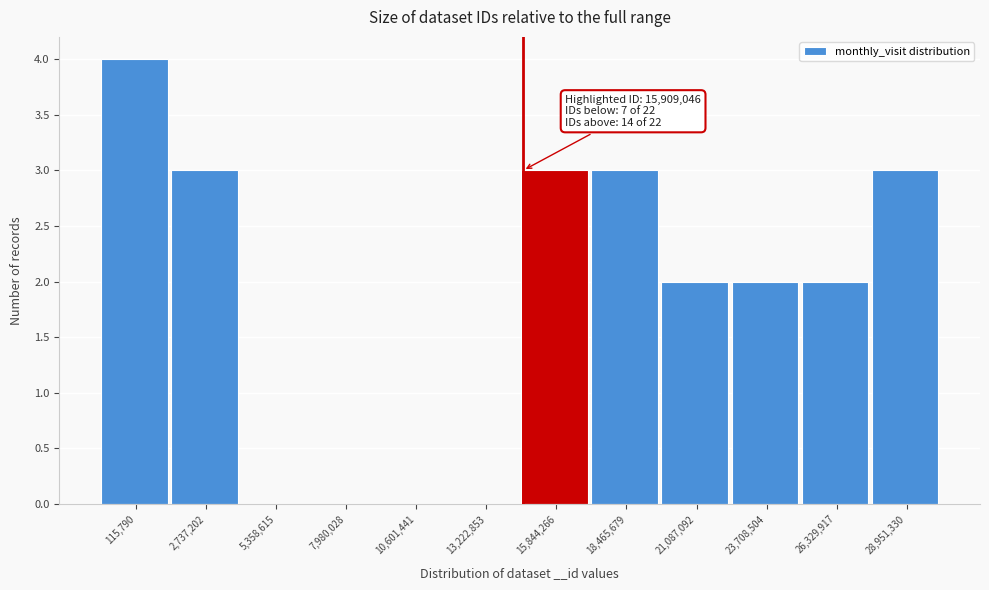

Reading left to right, transcribe all the data shown in this chart.

115,790=4	2,737,202=3	5,358,615=0	7,980,028=0	10,601,441=0	13,222,853=0	15,844,266=3	18,465,679=3	21,087,092=2	23,708,504=2	26,329,917=2	28,951,330=3